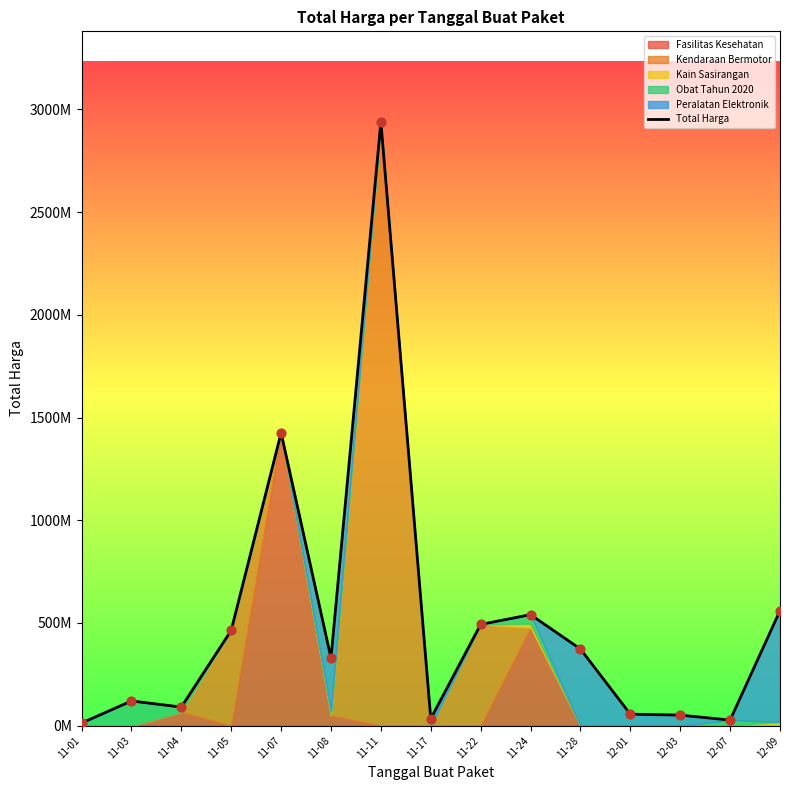

Between 11-28 and 12-01, which is larger?

11-28